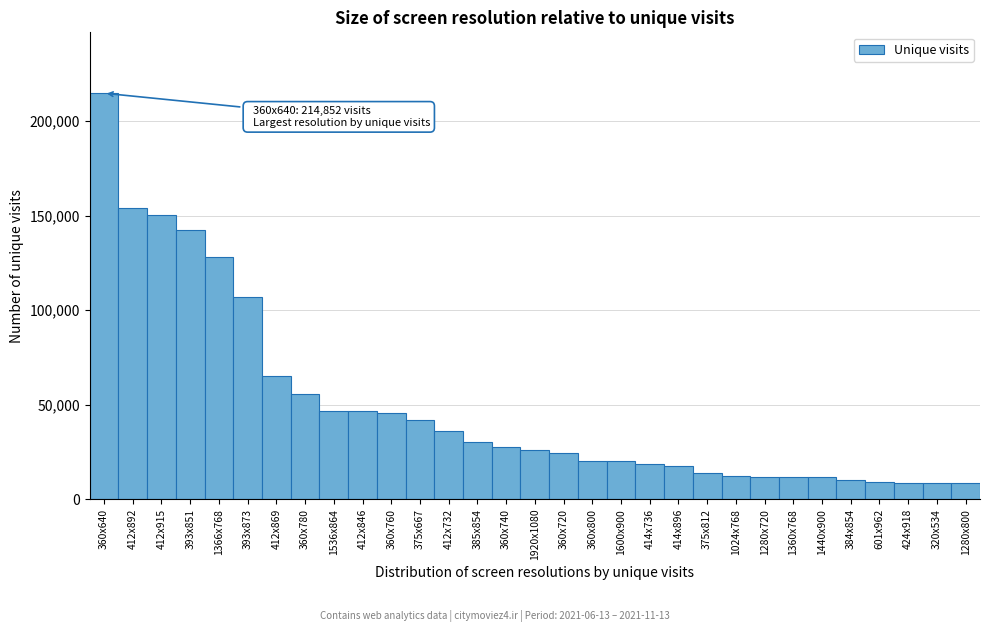

At which category does the chart reach its peak across all series?

360x640